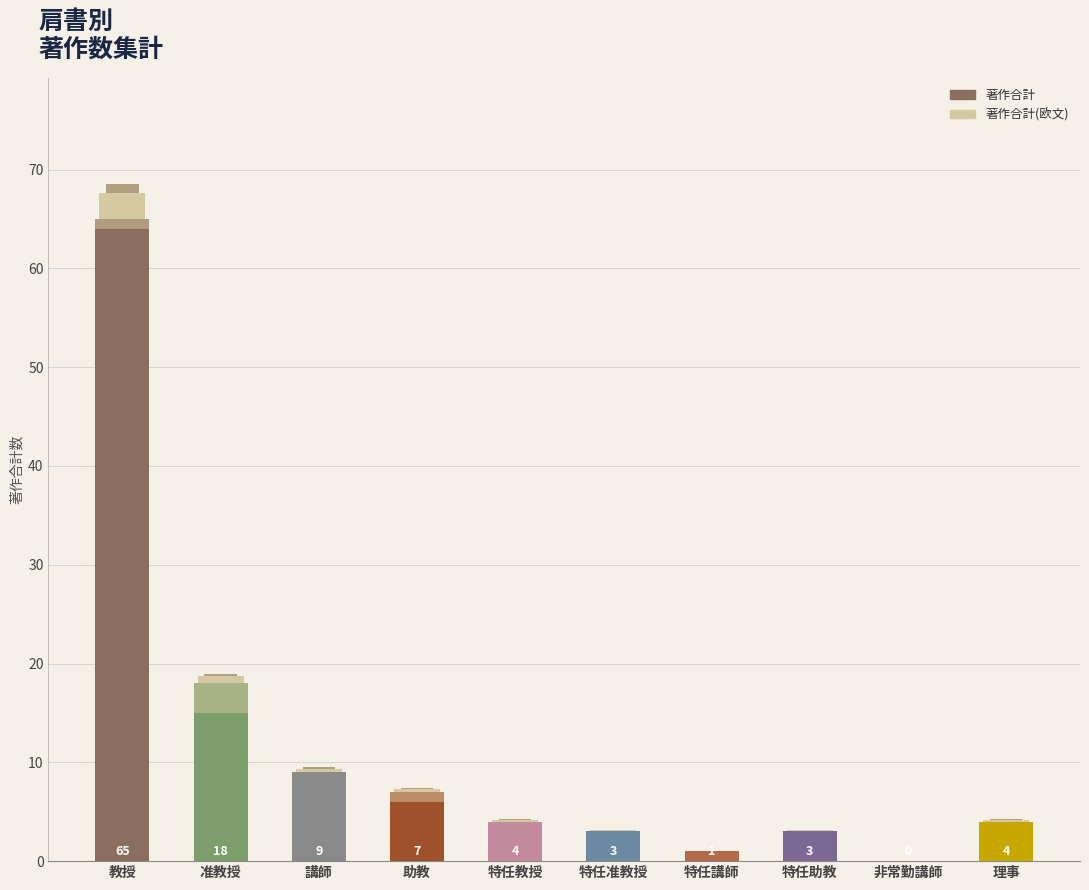

Does the chart contain any negative values?

No